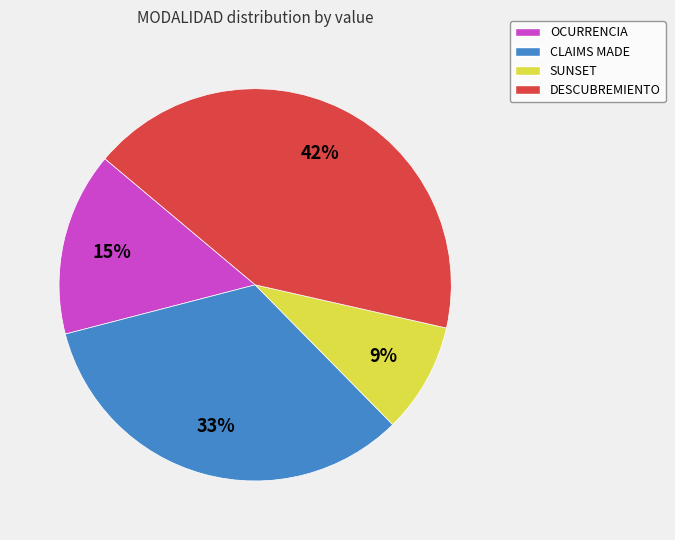

Does DESCUBREMIENTO account for over 50% of the chart?

No